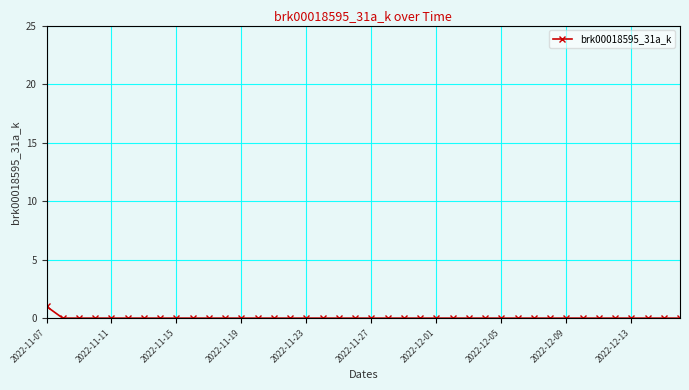

How many categories are shown in the chart?

40